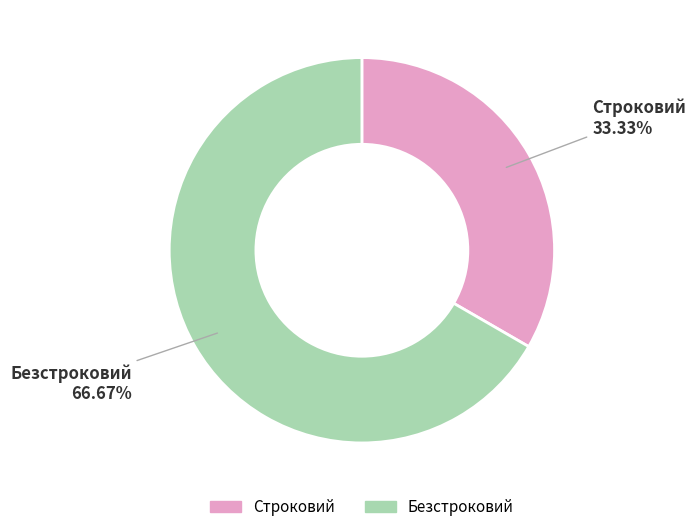

Does Безстроковий account for over 50% of the chart?

Yes